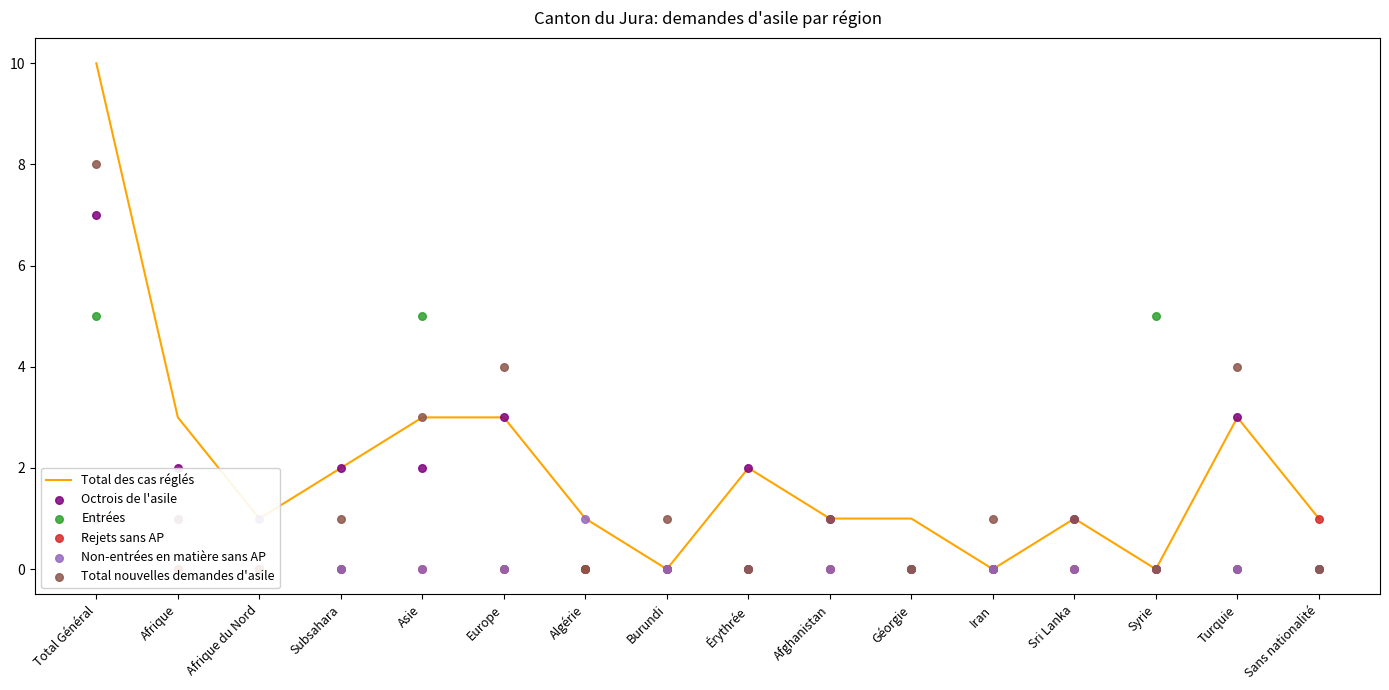

What is the total value across all series at Sri Lanka?

3